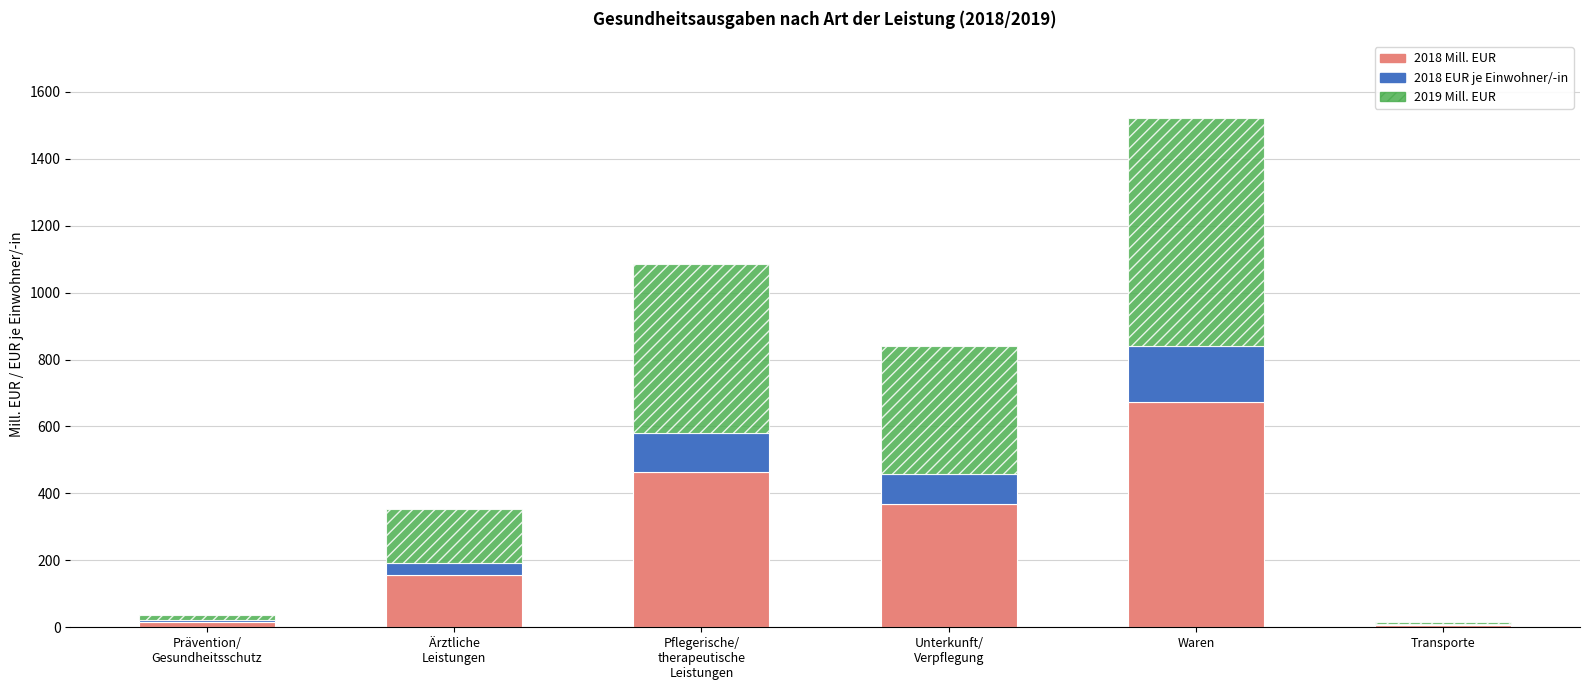

At which label does 2018 Mill. EUR reach its peak?

Waren